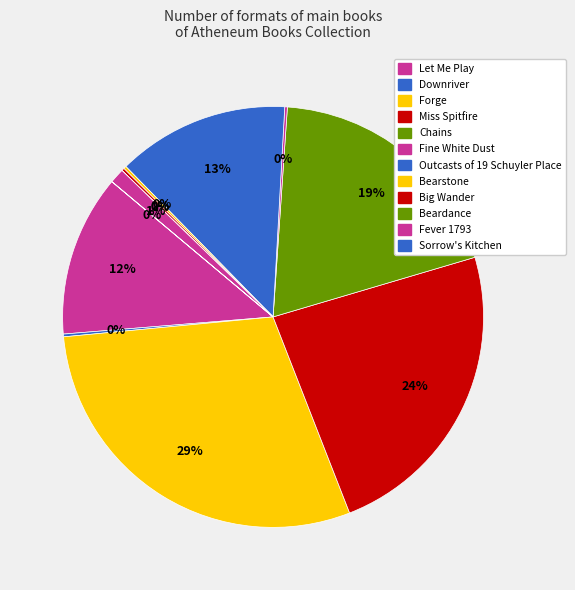

What is the largest slice in the pie chart?

Forge